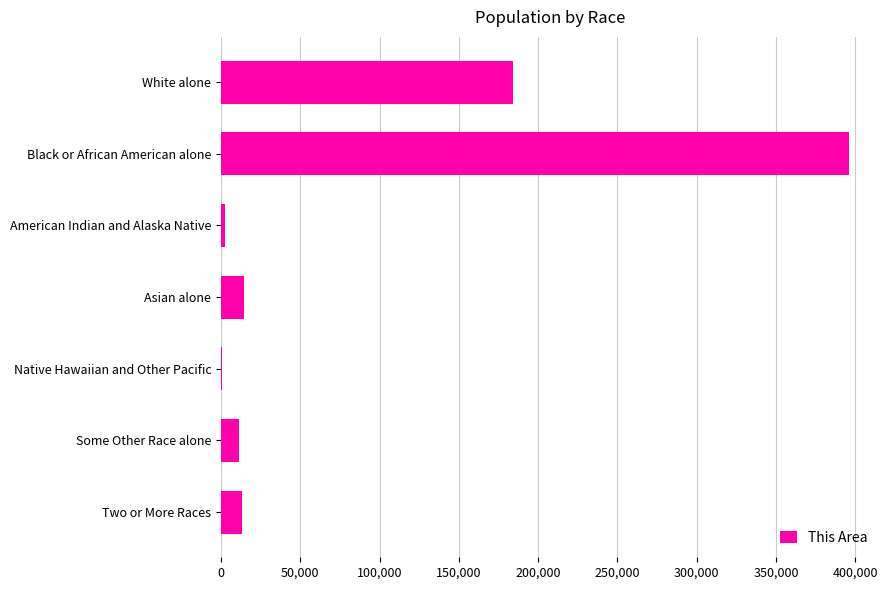

What is the sum of all values?

620961